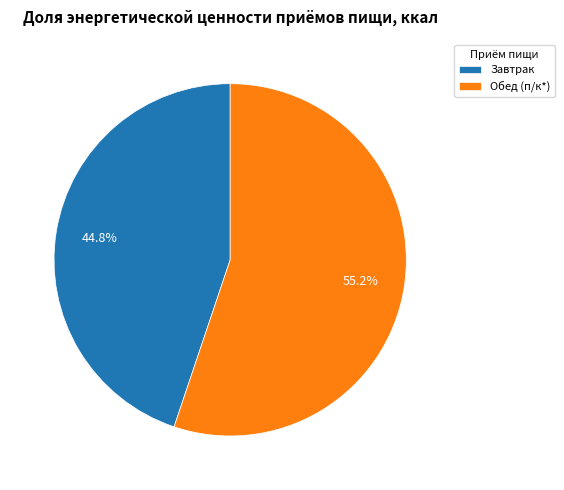

Approximately how many times larger is the value at Обед (п/к*) compared to Завтрак?

1.2